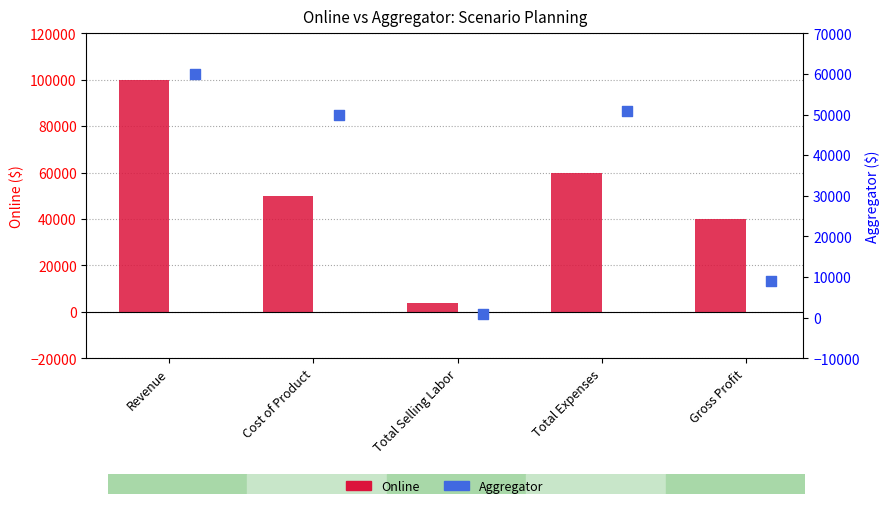

Which series contains the lowest Y value?

Aggregator